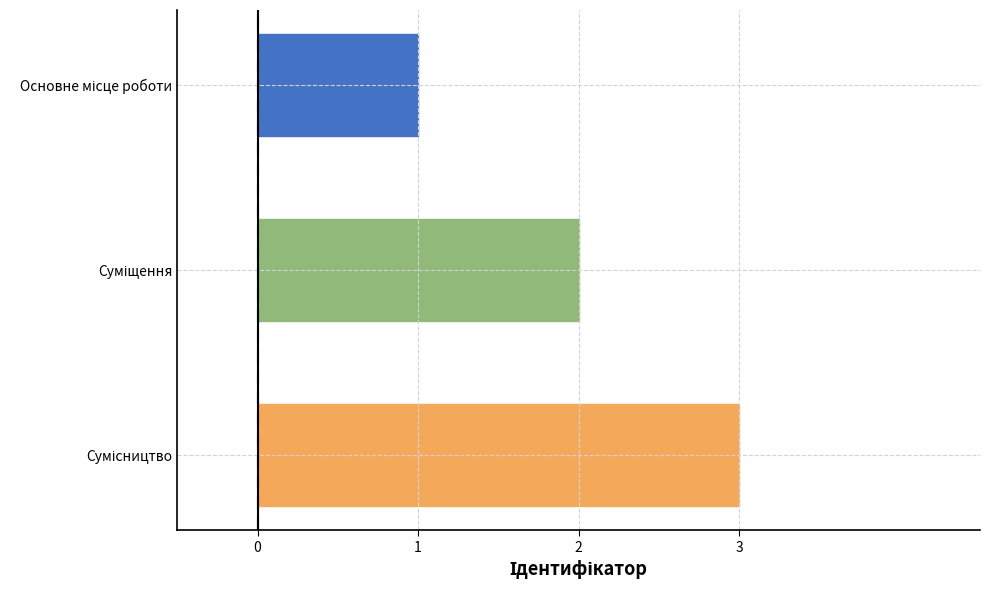

What is the greatest value displayed?

3